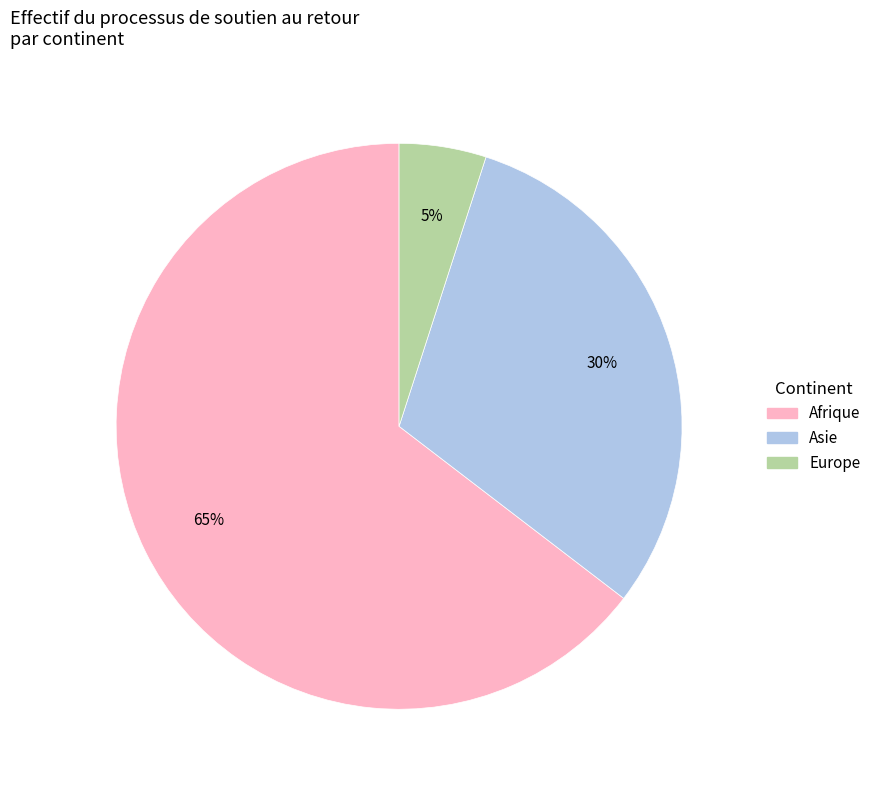

Does any single category account for the majority?

Yes